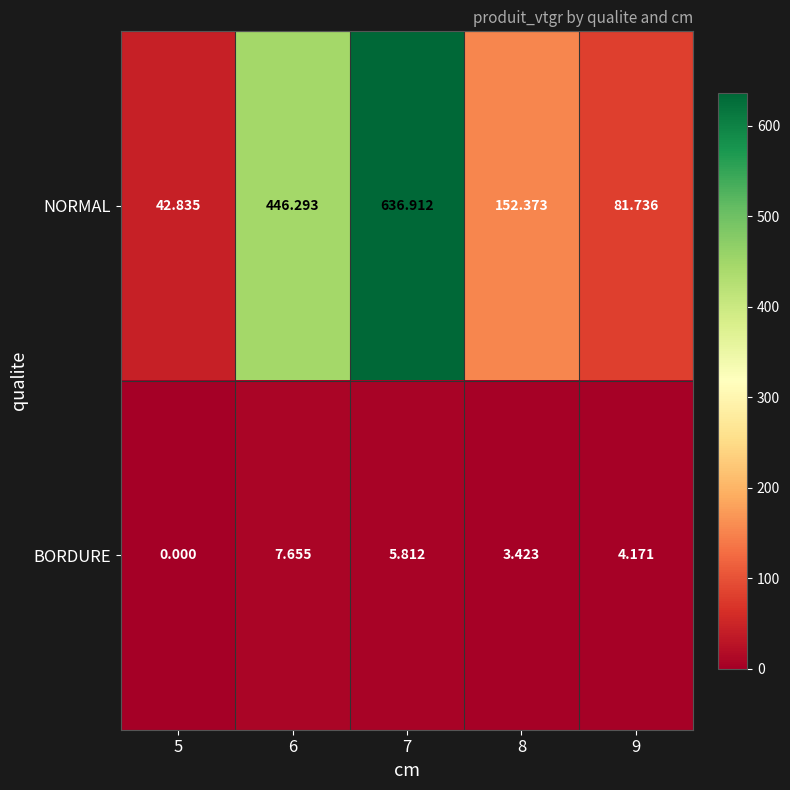

Which series has the widest spread of values?

NORMAL